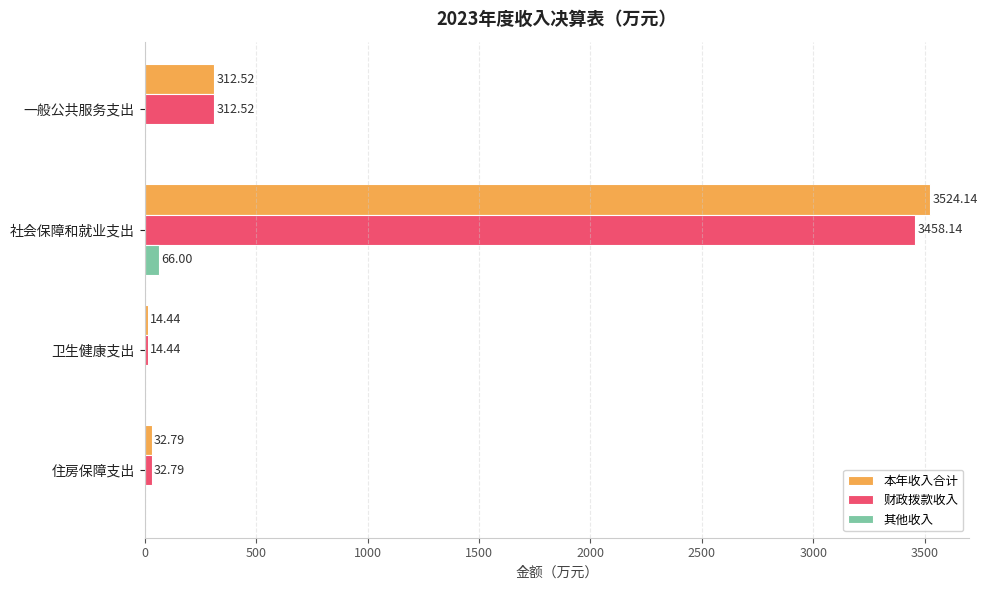

At which category is the sum across all series the highest?

社会保障和就业支出